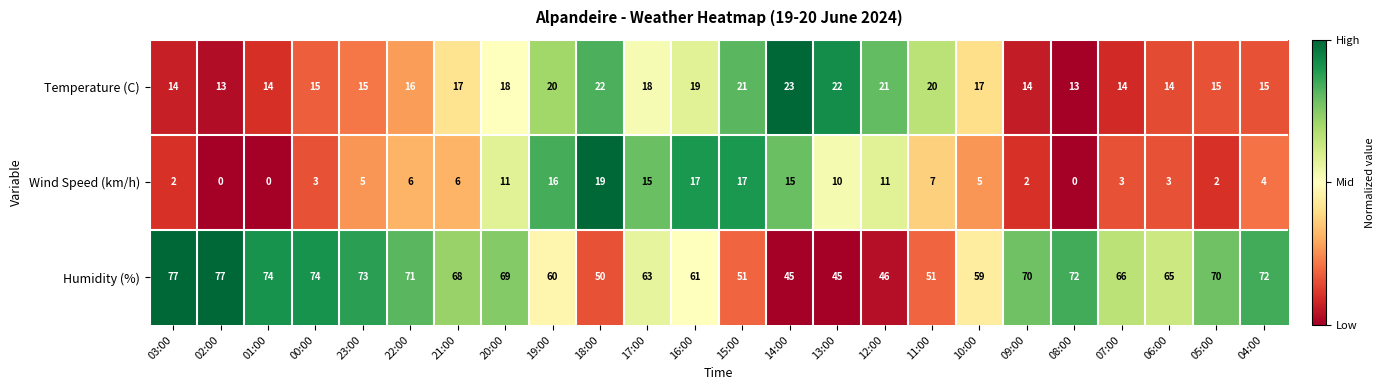

What is the difference between the second highest and minimum values in the Temperature (C) series?

9